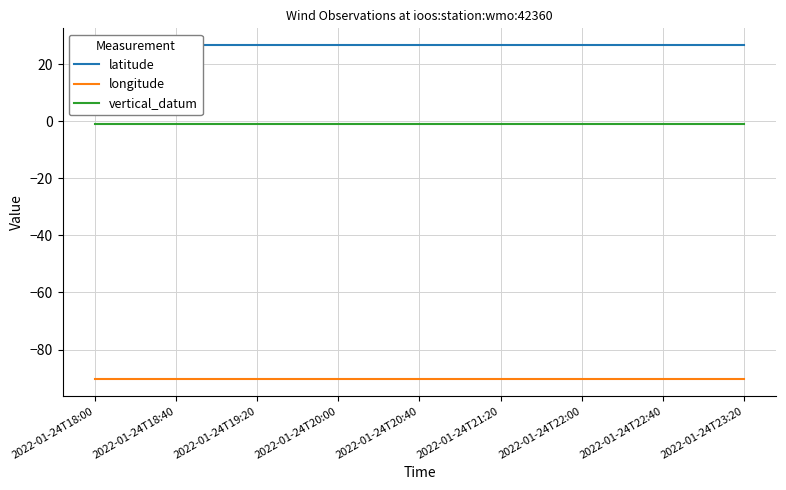

Is it true that longitude equals -43.5 at 2022-01-24T22:40?

False